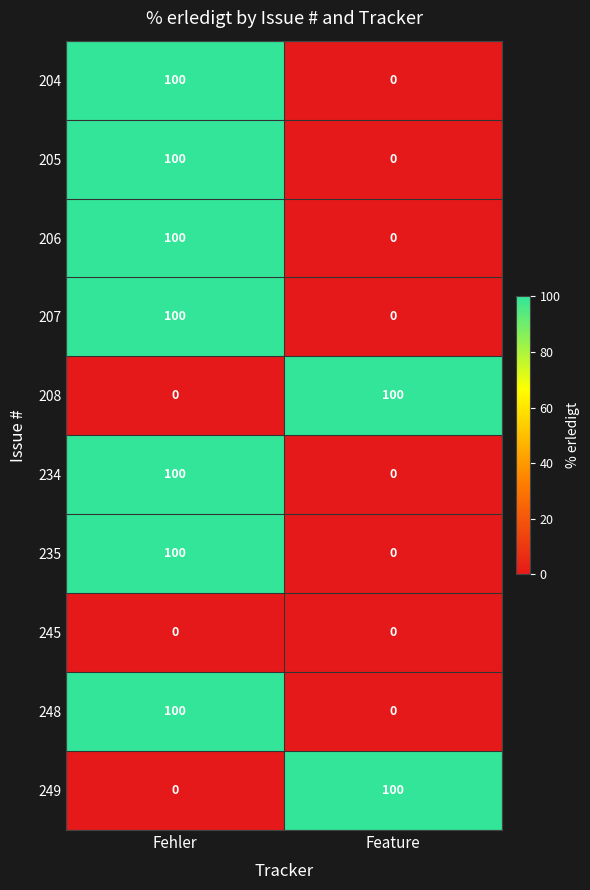

What is the total value across all series at Fehler?

700